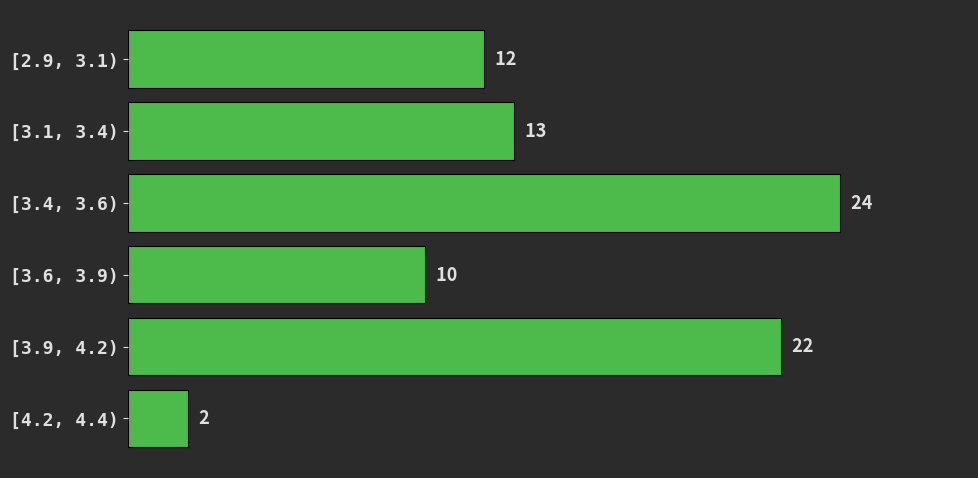

Reading top to bottom, list all the values displayed in this chart.

12	13	24	10	22	2